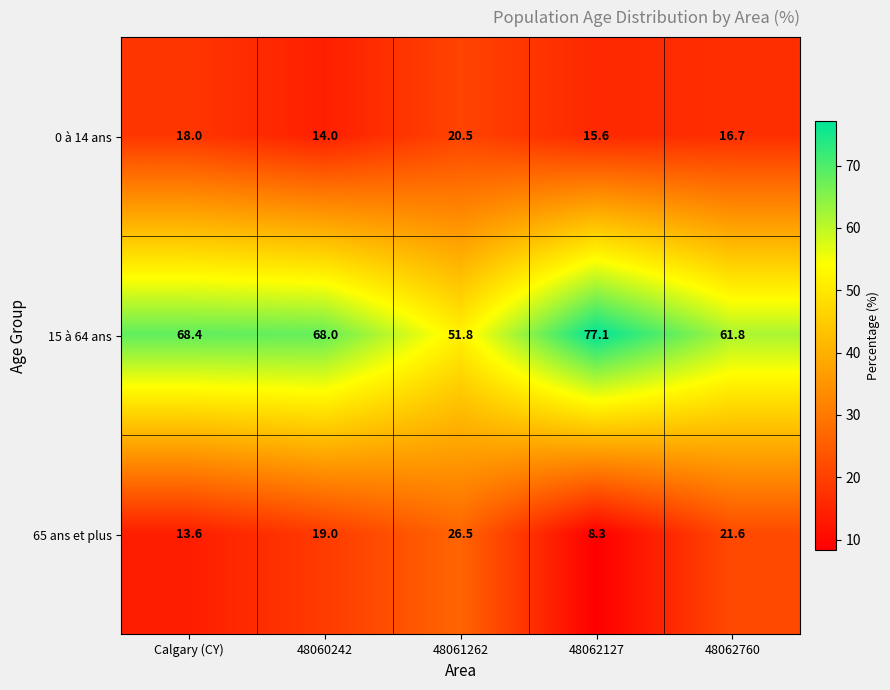

Is the value of 15 à 64 ans at 48061262 greater than the value of 65 ans et plus at Calgary (CY)?

Yes